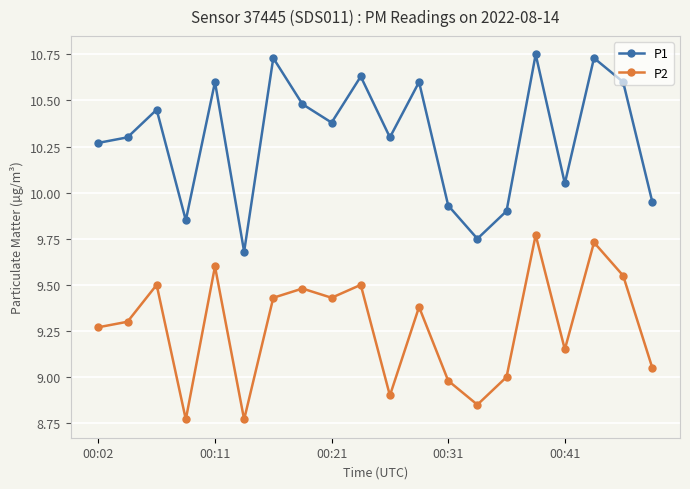

True or false: P1 has more than 0 points higher than both neighbors.

True